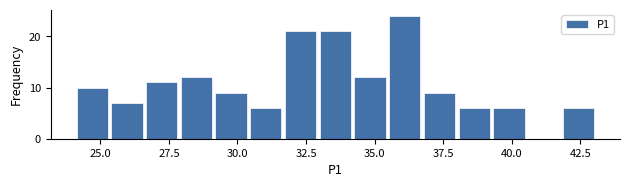

Around what value on the x-axis is the tallest bar? Give the approximate position of its centre, as read against the axis.

36.0